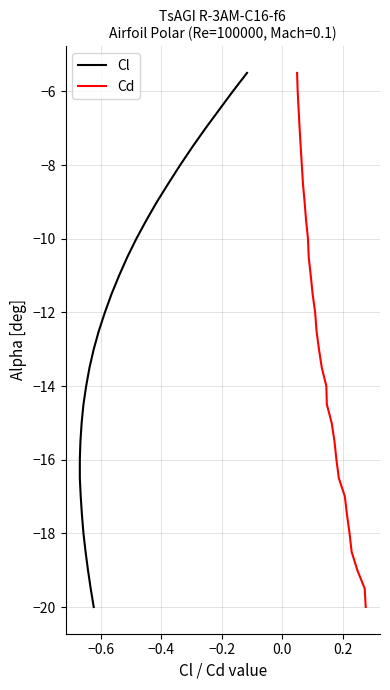

True or false: Cd has more than 2 points higher than both neighbors.

False